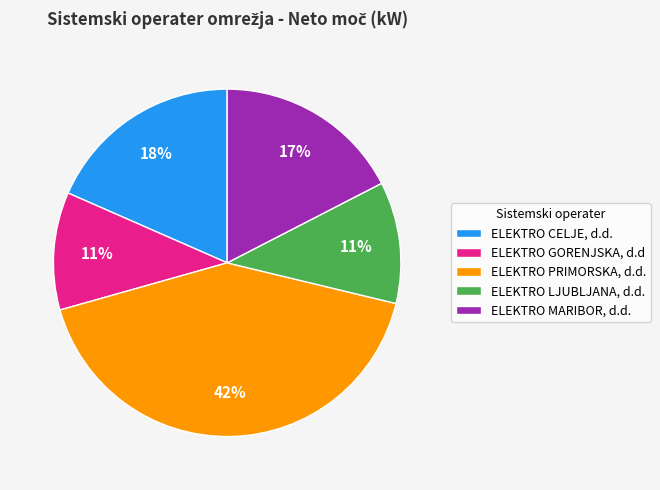

Combined, do ELEKTRO GORENJSKA, d.d and ELEKTRO CELJE, d.d. account for over 50%?

No